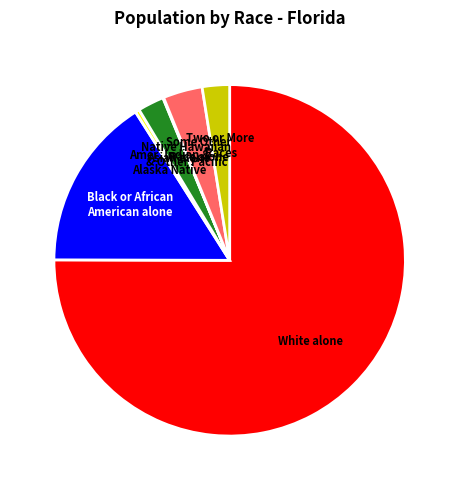

Which slice is the largest?

White alone